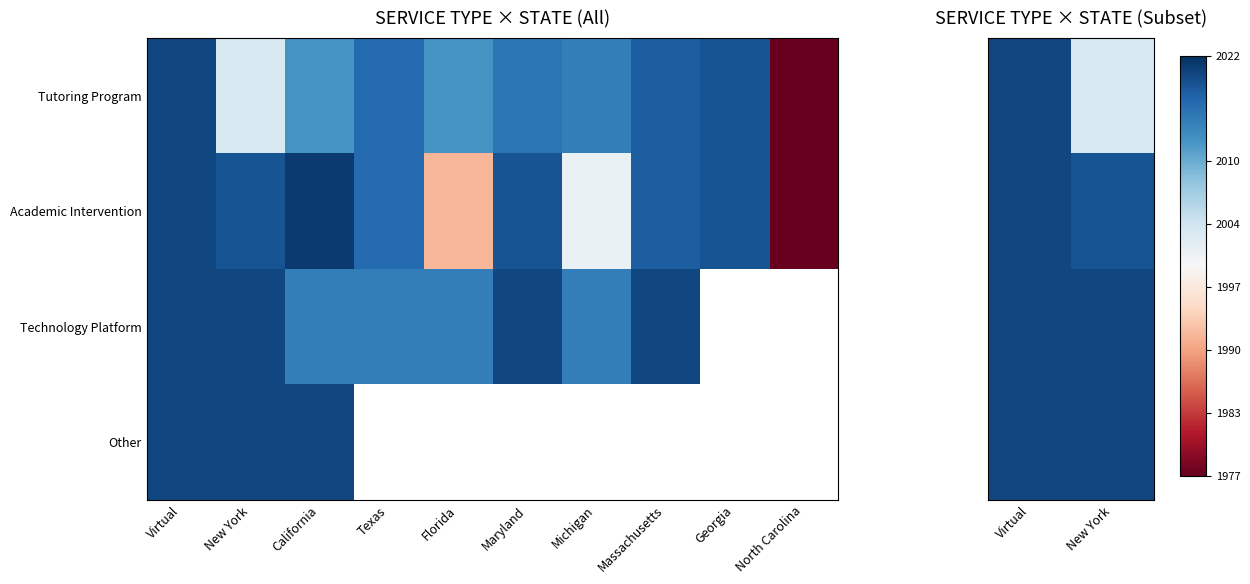

Which category has the lowest value in the Tutoring Program series?

New York